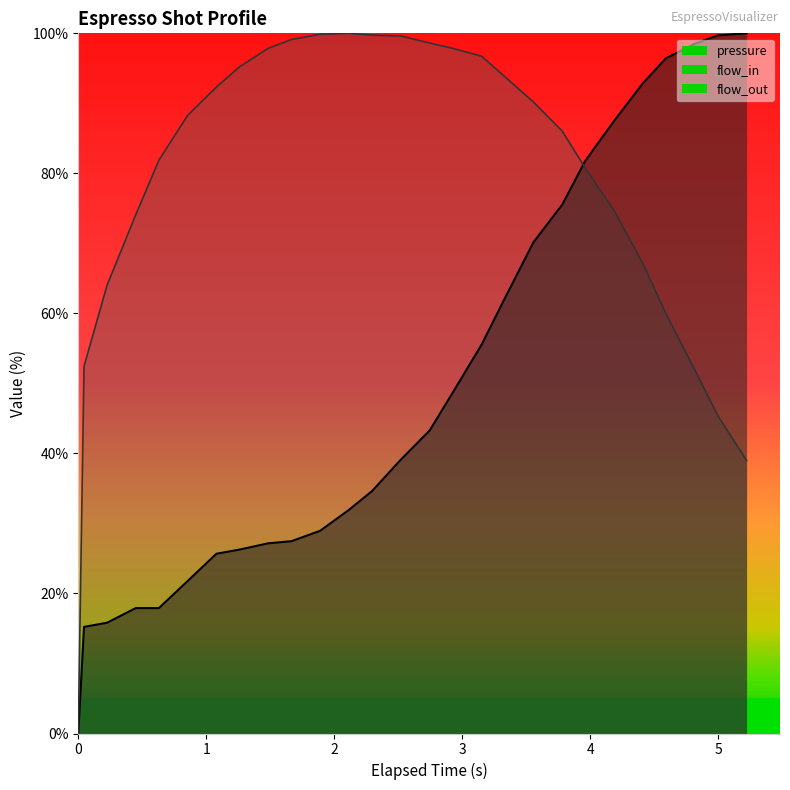

Reading left to right, list all the values displayed in this chart.

pressure: 0.0	15.2	15.8	17.9	17.9	21.8	25.7	26.3	27.2	27.5	29.0	31.9	34.6	39.1	43.3	48.7	55.5	62.1	70.1	75.5	81.8	87.5	92.8	96.4	98.5	99.7	100.0
flow_in: 0.0	52.5	64.0	74.1	81.9	88.3	92.3	95.2	97.9	99.1	99.9	100.0	99.7	99.6	98.6	97.9	96.7	93.8	90.2	86.0	80.8	74.7	67.2	60.0	51.9	45.4	39.0